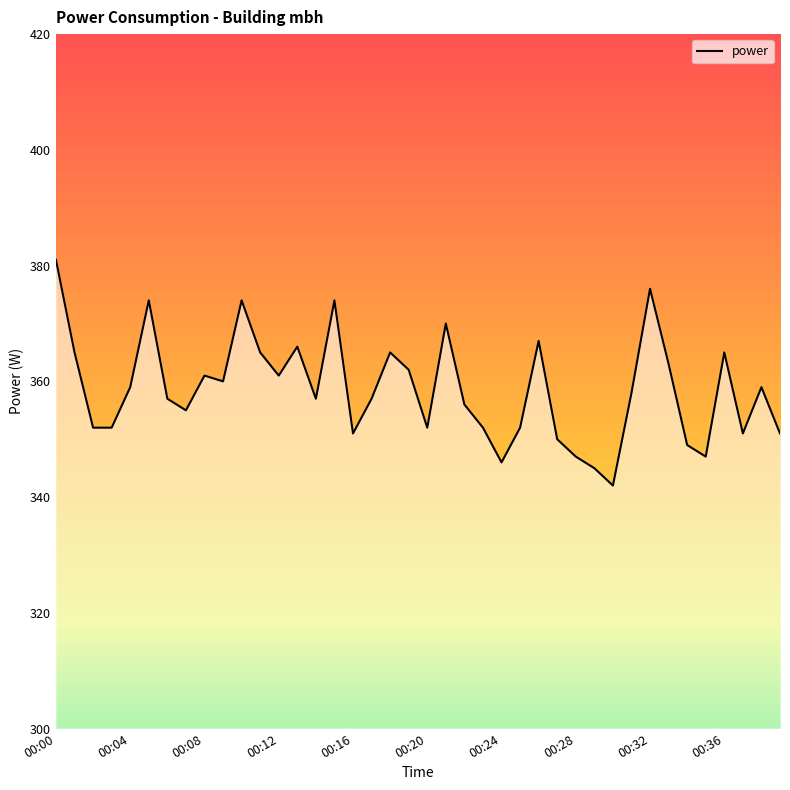

What is the minimum value shown in the chart?

342